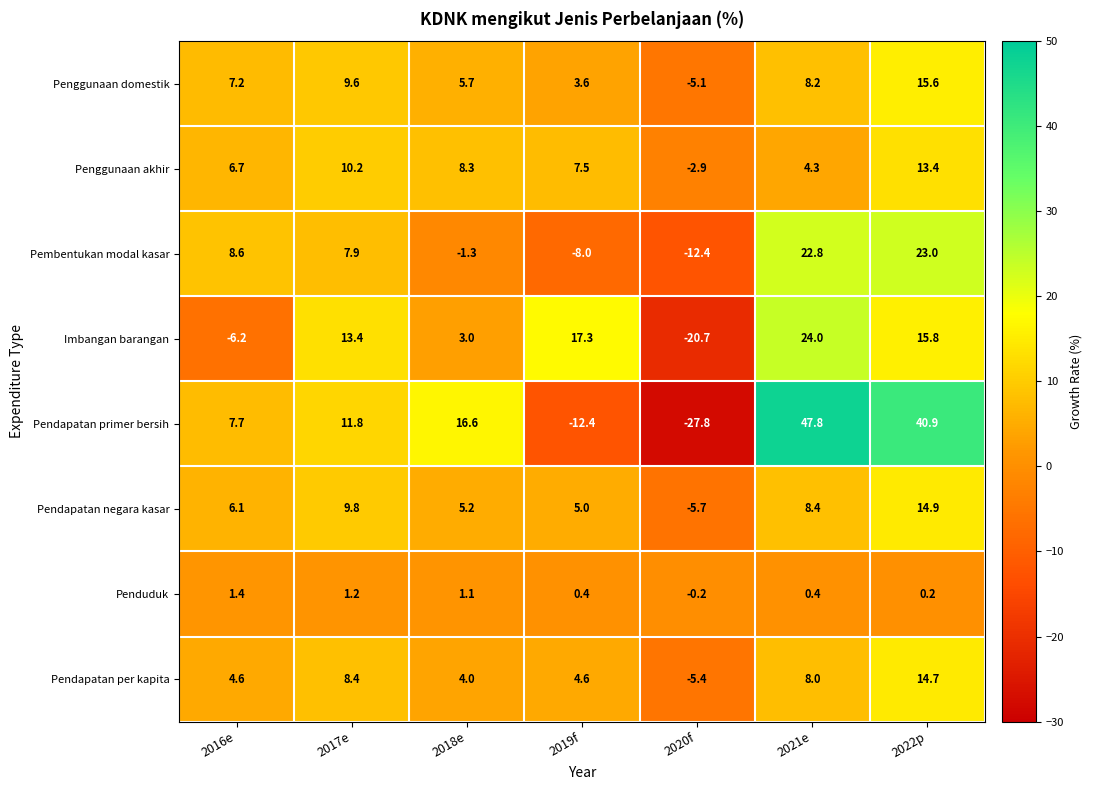

Count the number of data series in this chart.

8